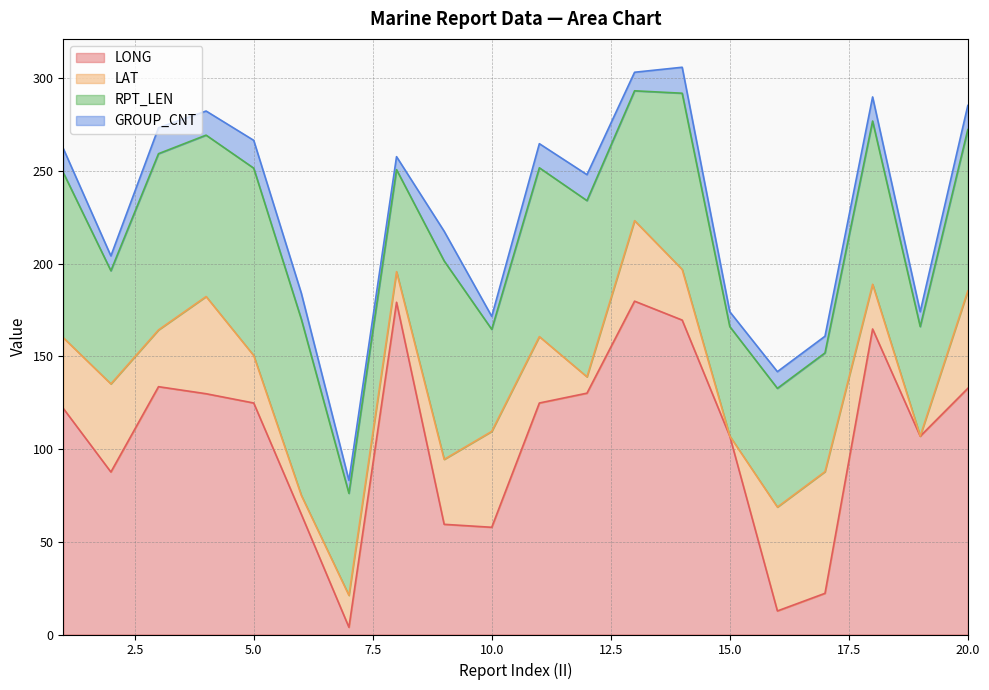

Reading left to right, extract all data points from this chart.

LONG: 1=121.9	2=87.6	3=133.6	4=129.8	5=124.8	6=64.8	7=3.9	8=179.1	9=59.4	10=57.8	11=124.8	12=130.1	13=179.7	14=169.5	15=106.9	16=12.7	17=22.2	18=164.7	19=106.9	20=132.7
LAT: 1=38.1	2=47.5	3=30.6	4=52.4	5=25.6	6=10.2	7=17.2	8=16.5	9=35.0	10=51.7	11=35.8	12=8.8	13=43.4	14=27.3	15=0.1	16=56.0	17=65.6	18=24.1	19=0.1	20=52.5
RPT_LEN: 1=89.0	2=61.0	3=95.0	4=87.0	5=101.0	6=95.0	7=55.0	8=55.0	9=107.0	10=55.0	11=91.0	12=95.0	13=70.0	14=95.0	15=59.0	16=64.0	17=64.0	18=88.0	19=59.0	20=87.0
GROUP_CNT: 1=13.0	2=8.0	3=14.0	4=13.0	5=15.0	6=14.0	7=7.0	8=7.0	9=16.0	10=7.0	11=13.0	12=14.0	13=10.0	14=14.0	15=8.0	16=9.0	17=9.0	18=13.0	19=8.0	20=13.0